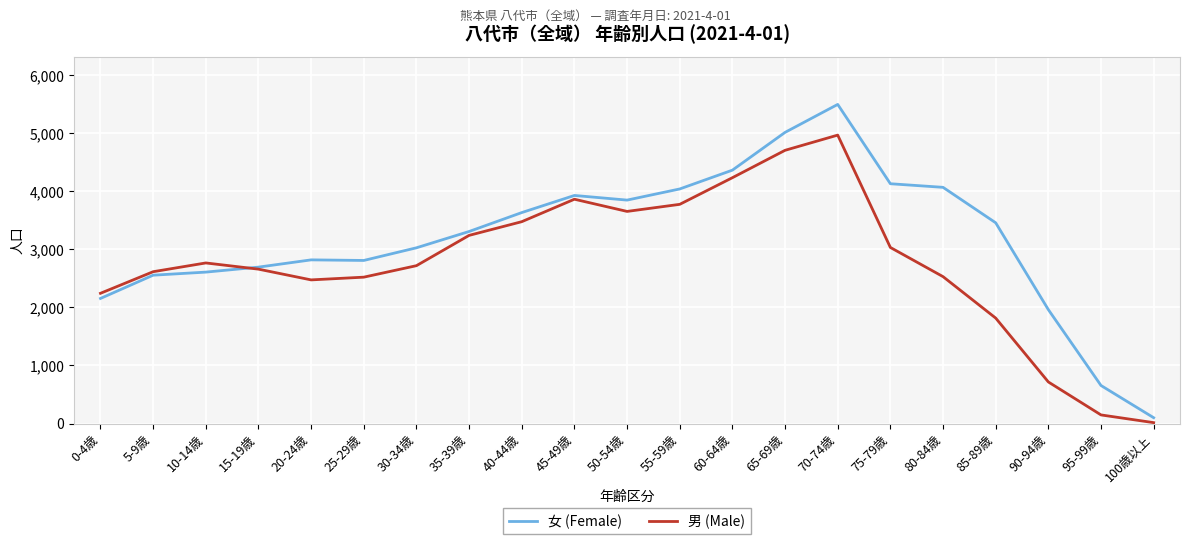

Between 60-64歳 and 90-94歳, which series saw the biggest shift?

男 (Male)